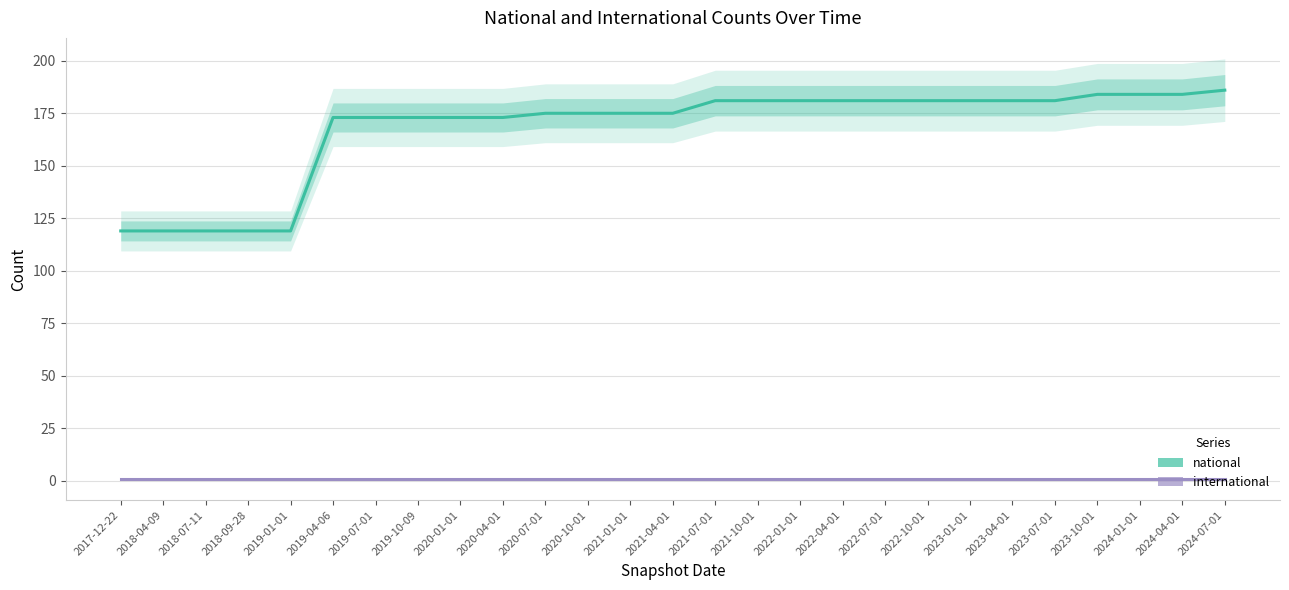

Reading left to right, list all the values displayed in this chart.

national: 2017-12-22=119	2018-04-09=119	2018-07-11=119	2018-09-28=119	2019-01-01=119	2019-04-06=173	2019-07-01=173	2019-10-09=173	2020-01-01=173	2020-04-01=173	2020-07-01=175	2020-10-01=175	2021-01-01=175	2021-04-01=175	2021-07-01=181	2021-10-01=181	2022-01-01=181	2022-04-01=181	2022-07-01=181	2022-10-01=181	2023-01-01=181	2023-04-01=181	2023-07-01=181	2023-10-01=184	2024-01-01=184	2024-04-01=184	2024-07-01=186
international: 2017-12-22=1	2018-04-09=1	2018-07-11=1	2018-09-28=1	2019-01-01=1	2019-04-06=1	2019-07-01=1	2019-10-09=1	2020-01-01=1	2020-04-01=1	2020-07-01=1	2020-10-01=1	2021-01-01=1	2021-04-01=1	2021-07-01=1	2021-10-01=1	2022-01-01=1	2022-04-01=1	2022-07-01=1	2022-10-01=1	2023-01-01=1	2023-04-01=1	2023-07-01=1	2023-10-01=1	2024-01-01=1	2024-04-01=1	2024-07-01=1